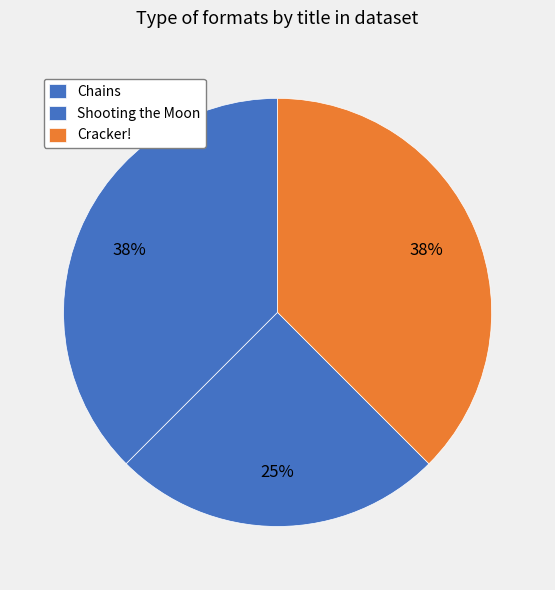

To the nearest percent, what is the difference between the Chains and Shooting the Moon slice percentages?

12%